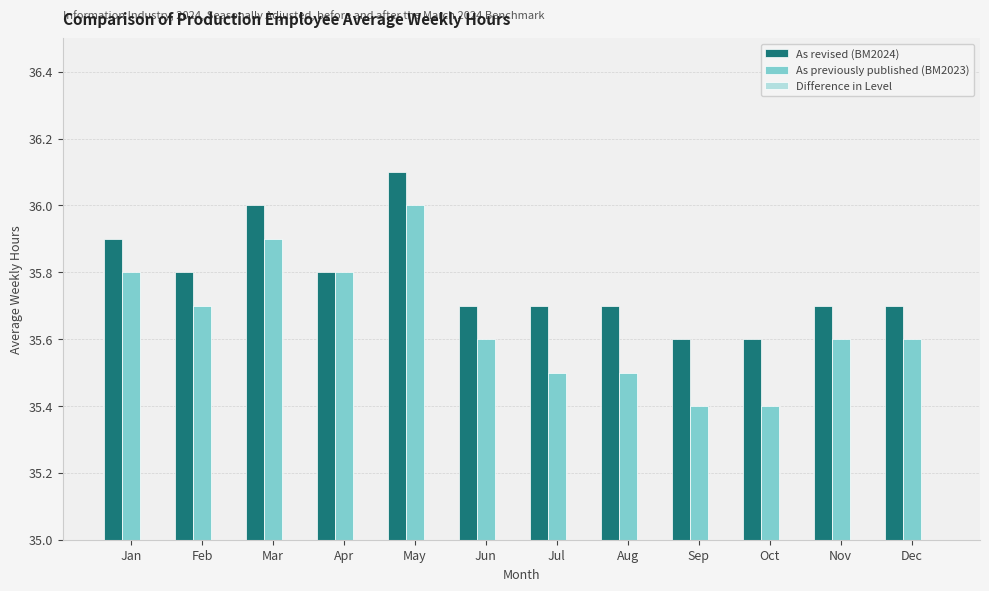

Count the number of data series in this chart.

3